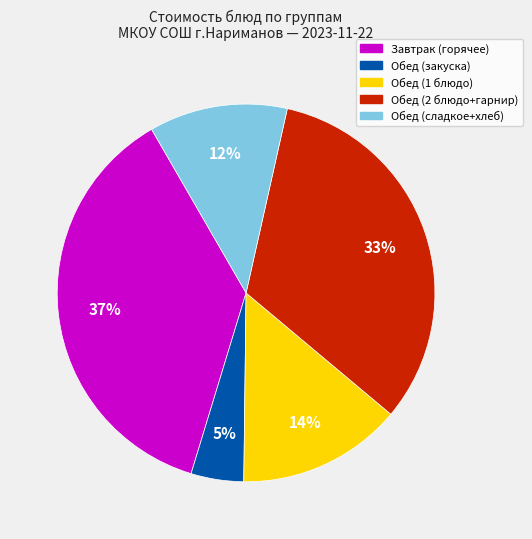

To the nearest percent, what is the difference between the largest and smallest slice percentages?

32%